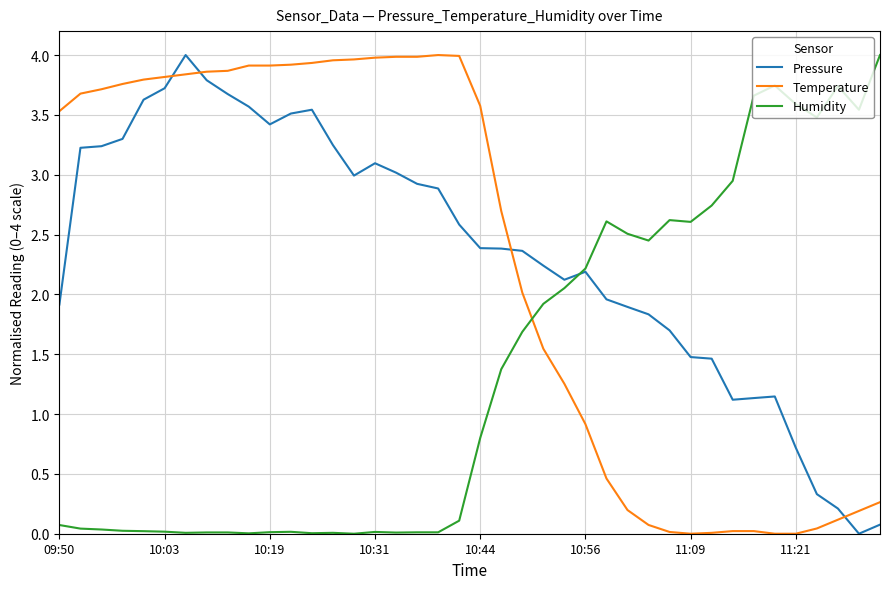

Which series has the largest total across all categories?

Pressure